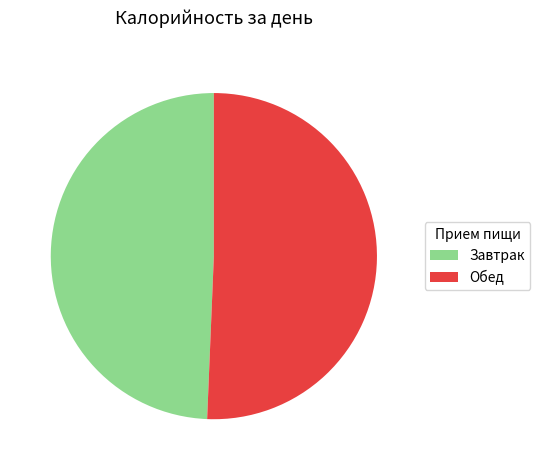

Count the number of slices in the pie.

2